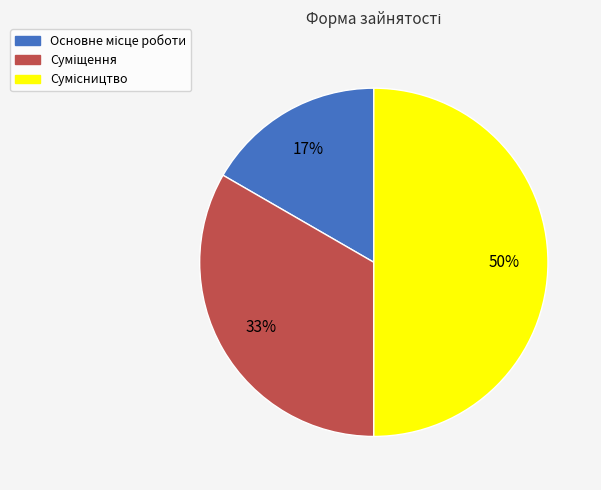

To the nearest percent, what is the difference between the largest and smallest slice percentages?

33%